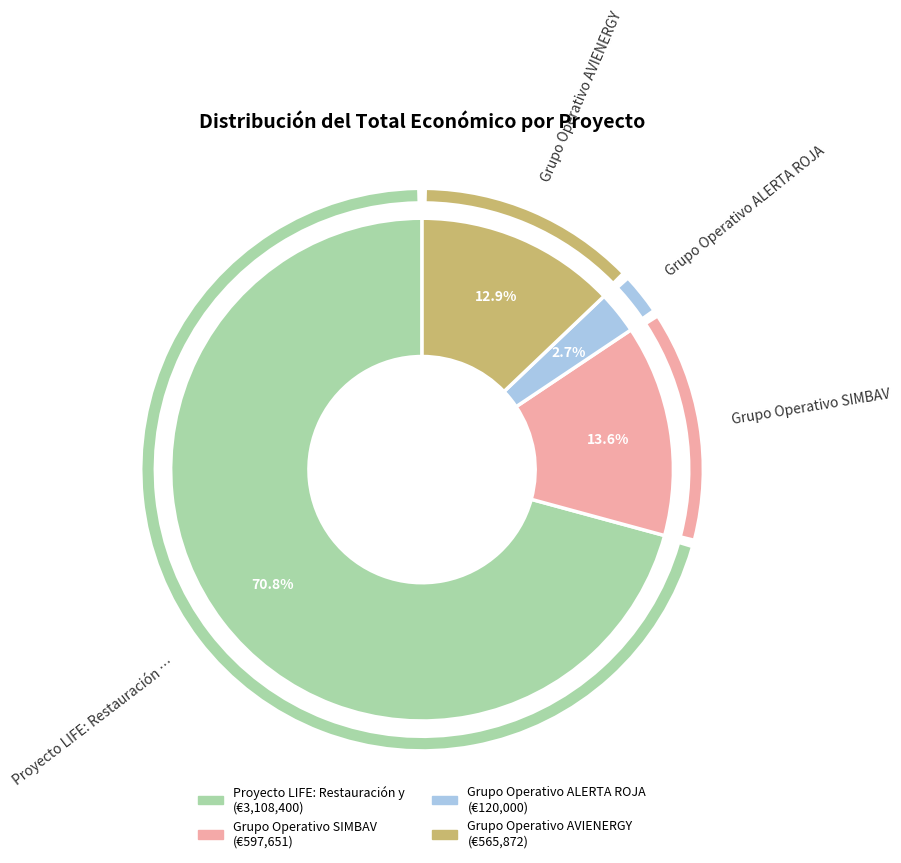

Does any single category account for the majority?

Yes